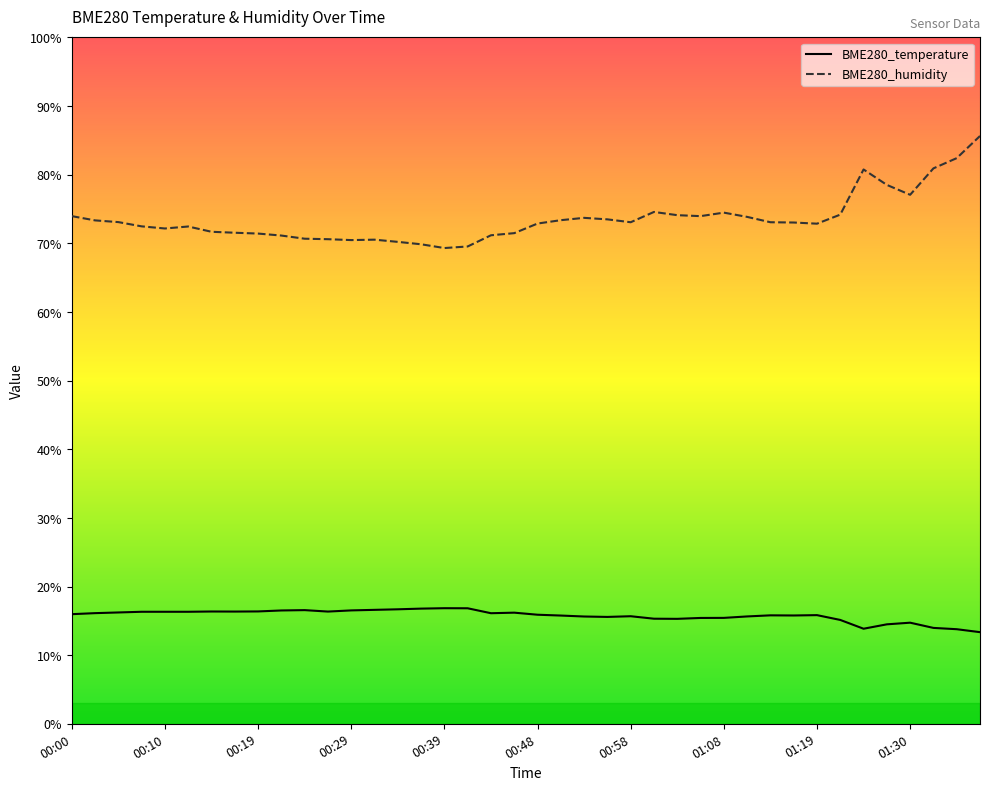

What are all the series names shown in the legend?

BME280_temperature, BME280_humidity